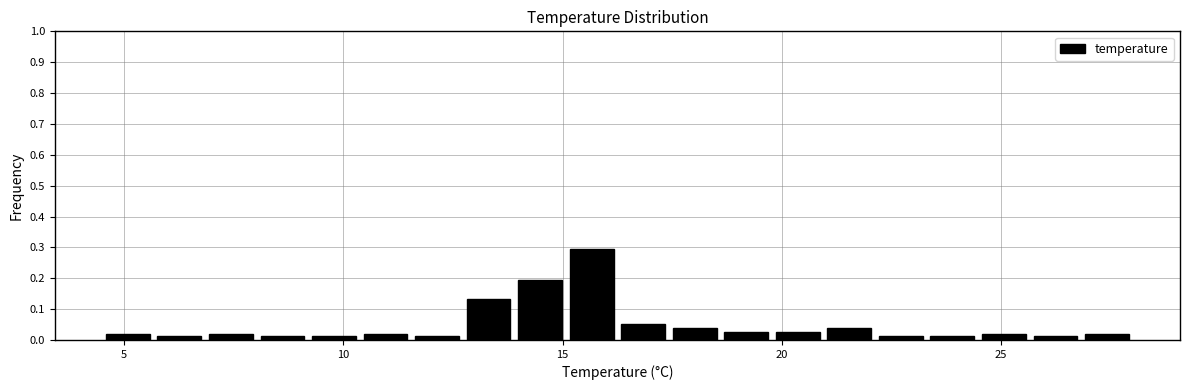

Read against the x-axis, roughly where is the centre of the tallest bar?

15.5